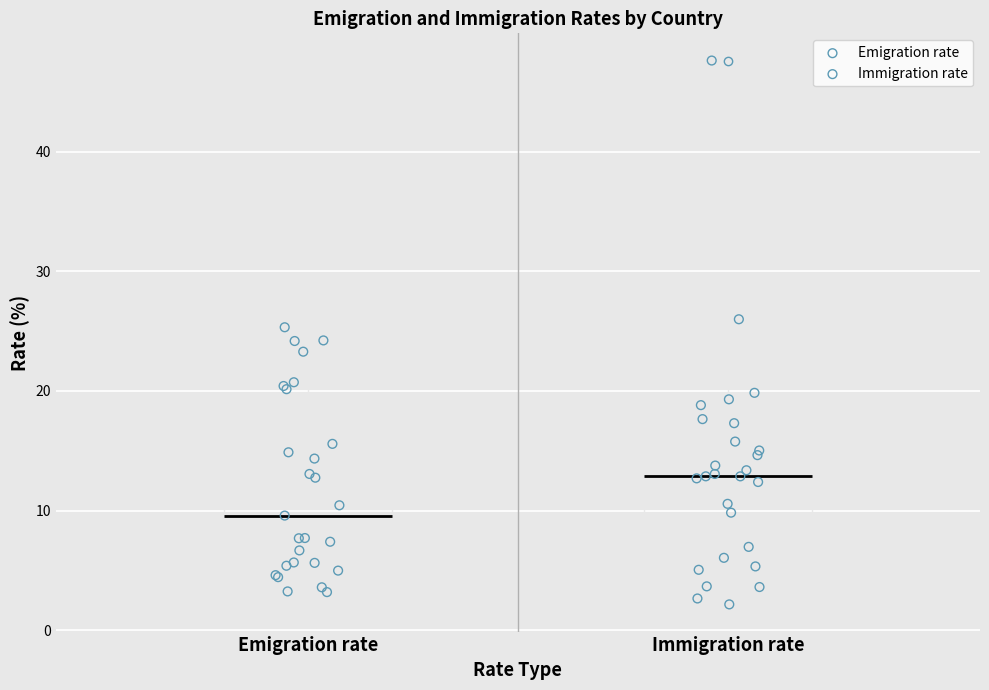

Reading left to right, transcribe this box plot: for each box, give where its median line is, the range the box spans, and where its two whiskers end, as read against the y-axis. The values are not printed on the chart, so give them approximately, as read against the axis.

Emigration rate: median 10, box 6 to 18, whiskers 3 to 25
Immigration rate: median 13, box 7 to 17, whiskers 2 to 26